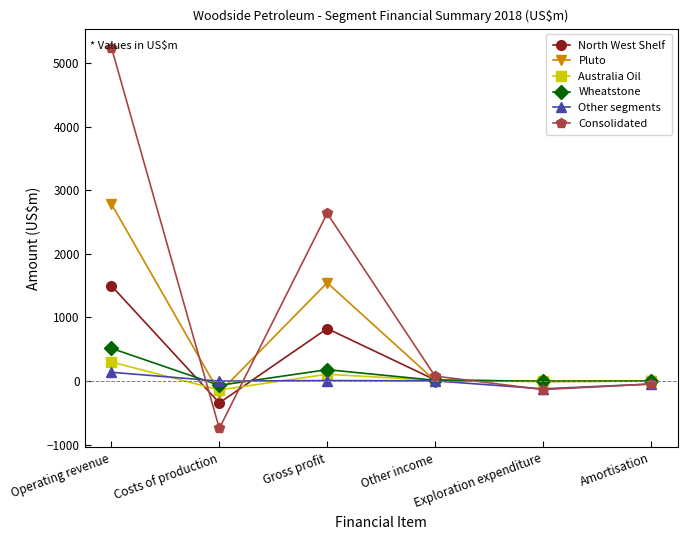

What is the greatest value displayed?

5240